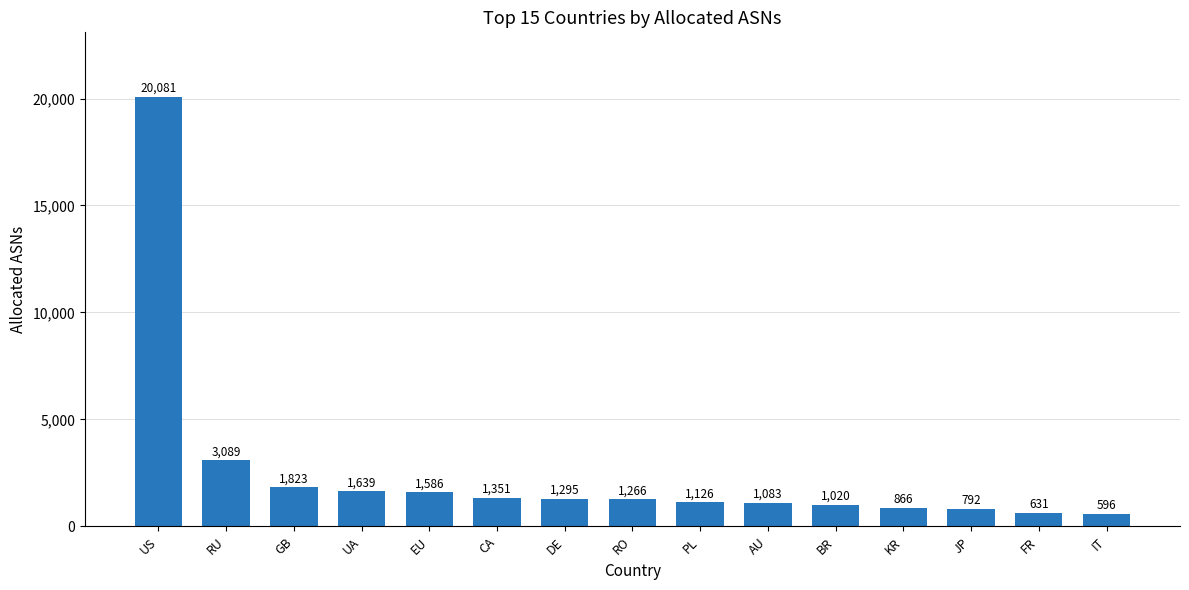

List the labels in order of value, largest first.

US, RU, GB, UA, EU, CA, DE, RO, PL, AU, BR, KR, JP, FR, IT